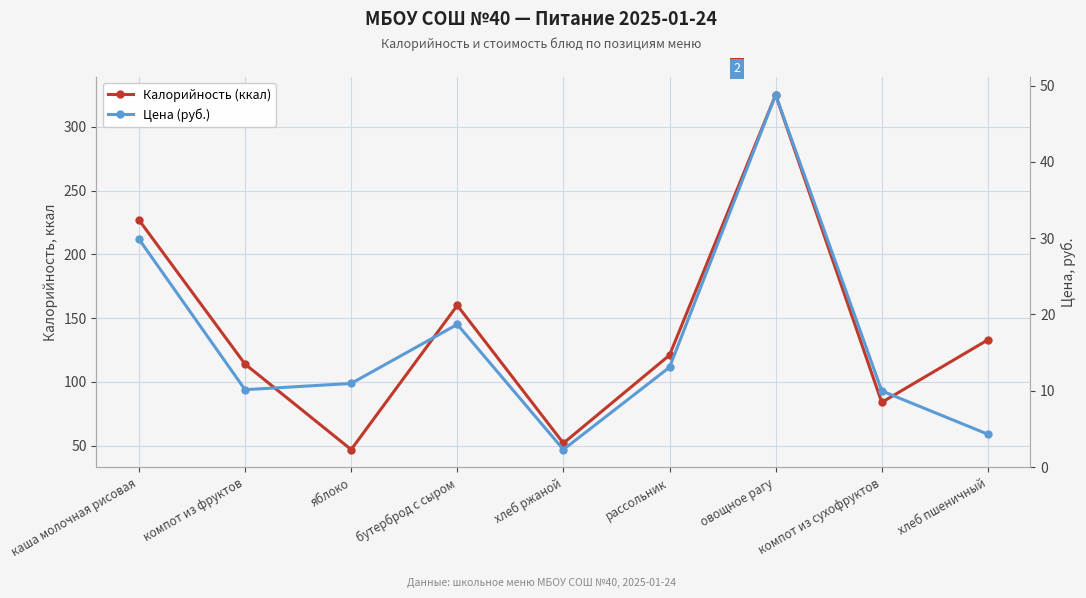

Where is Цена (руб.) nearest to the value 25?

каша молочная рисовая